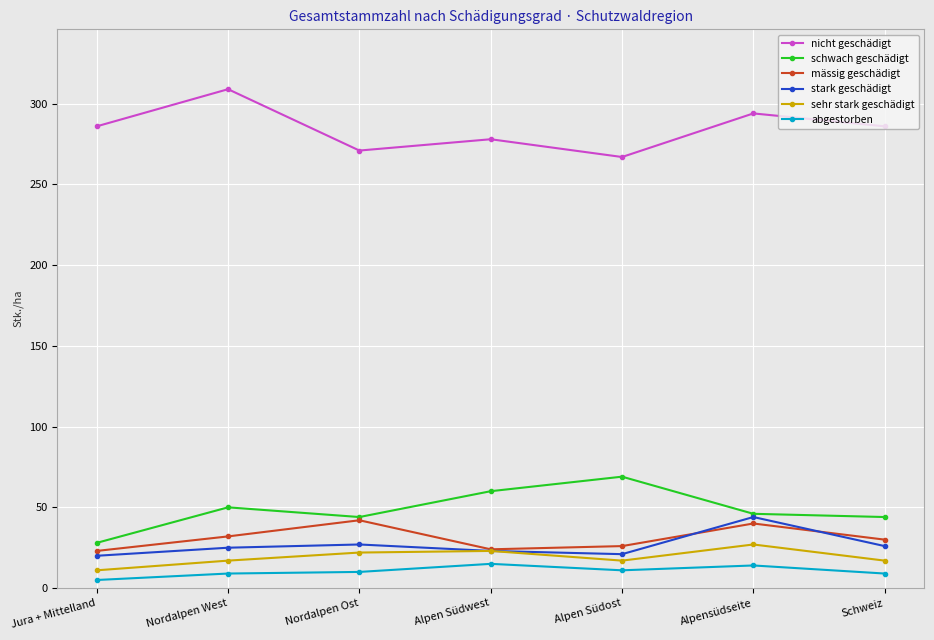

True or false: stark geschädigt and nicht geschädigt cross at least once.

False